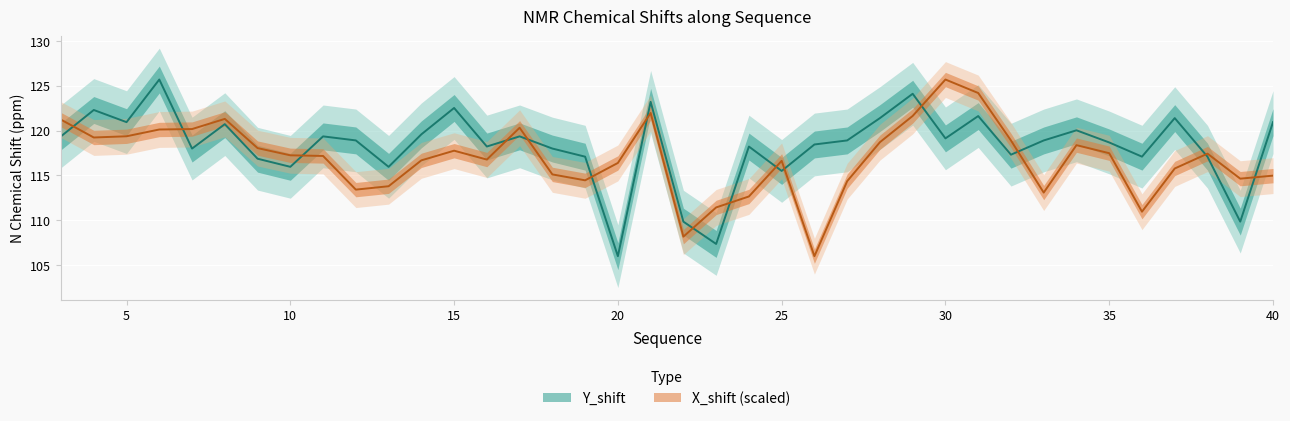

The X_shift series shows 118.7 at 28. True or false?

True